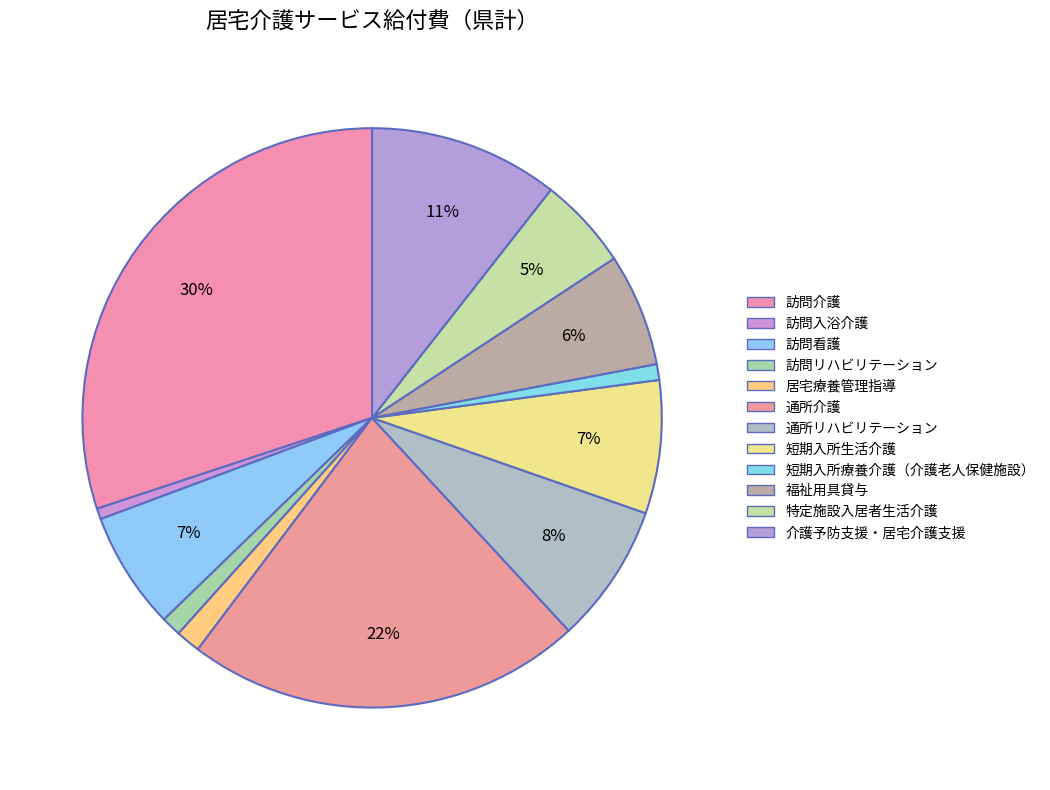

Which category has the smallest portion of the pie?

訪問入浴介護